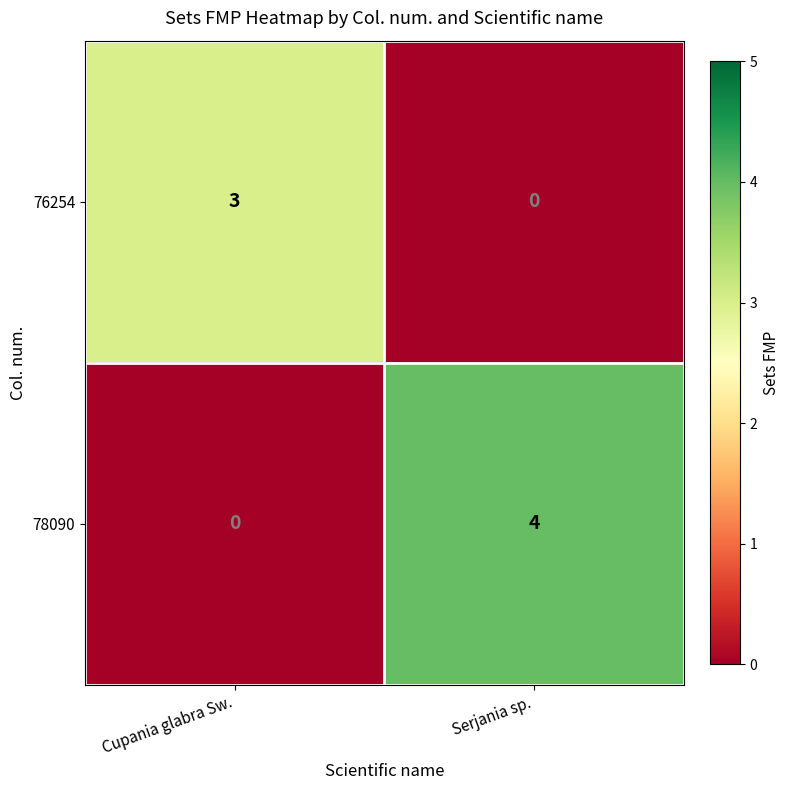

Rank the series at Serjania sp. from highest to lowest value.

78090, 76254